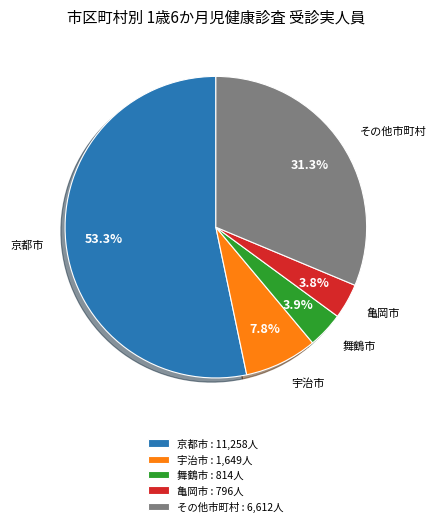

What portion of the pie excludes 宇治市?

92.2%